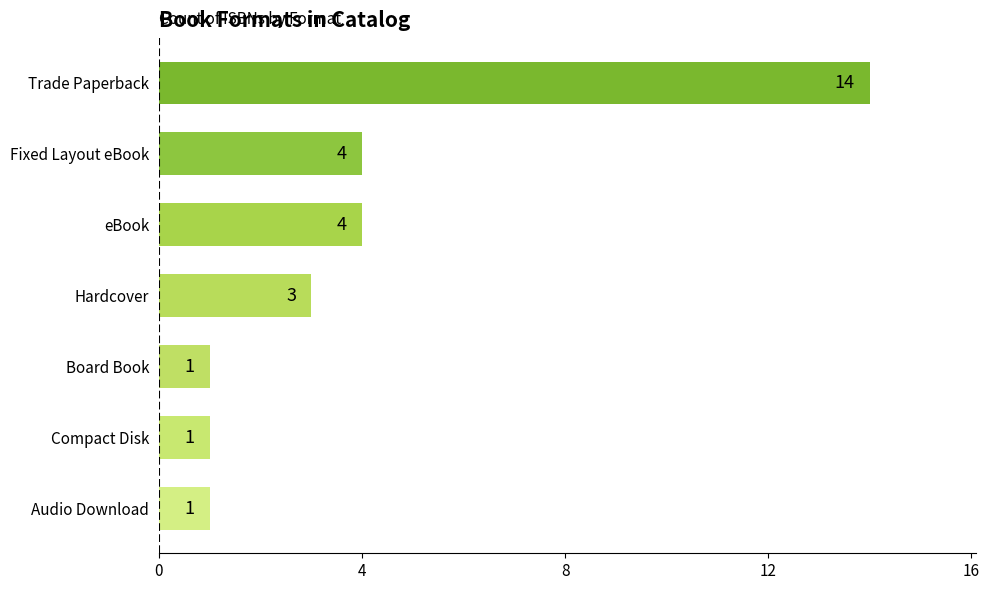

Reading bottom to top, list all the values displayed in this chart.

Audio Download=1	Compact Disk=1	Board Book=1	Hardcover=3	eBook=4	Fixed Layout eBook=4	Trade Paperback=14